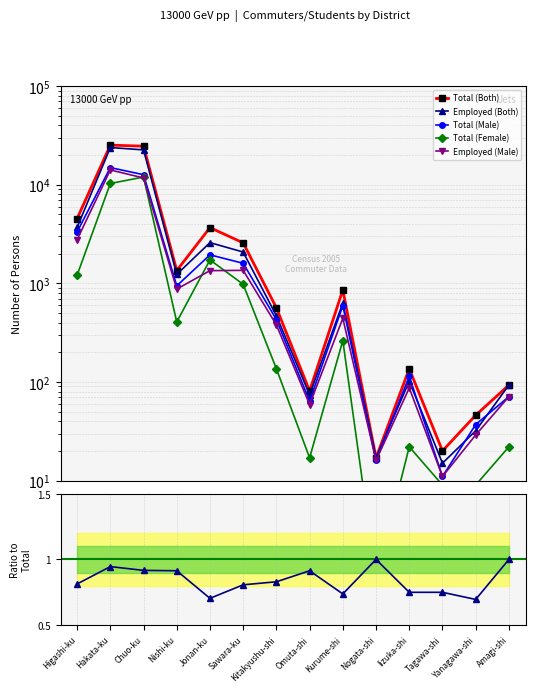

Which series changed the most between Tagawa-shi and Amagi-shi?

Total (Both)